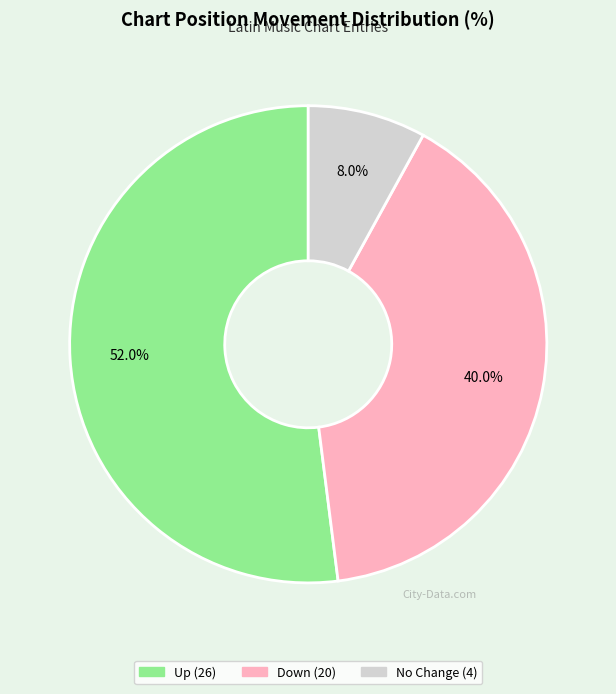

Is there any slice that represents more than half of the pie?

Yes